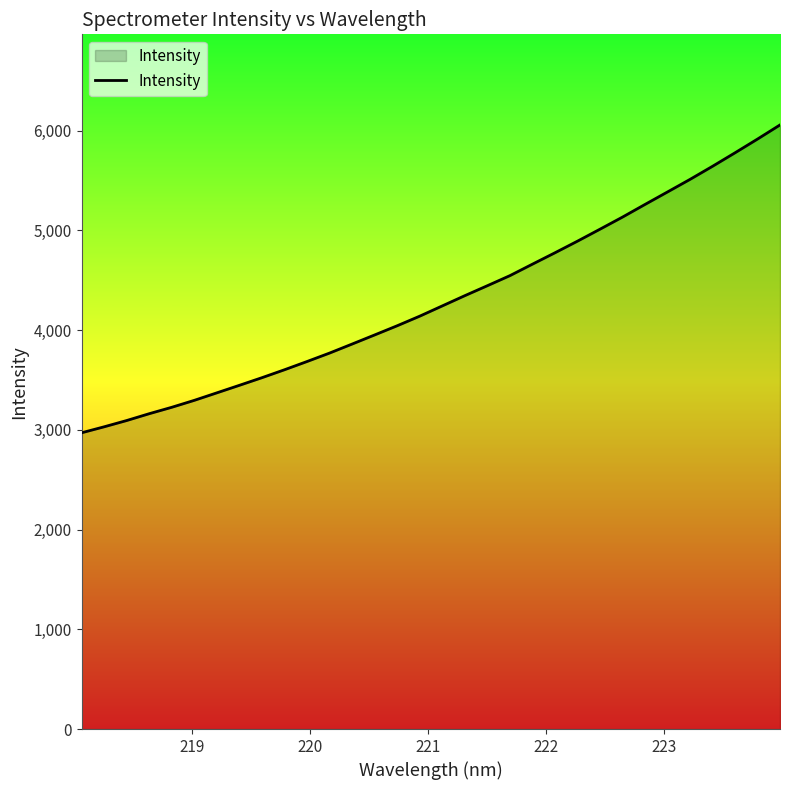

What is the difference between the maximum and minimum values?

3086.2